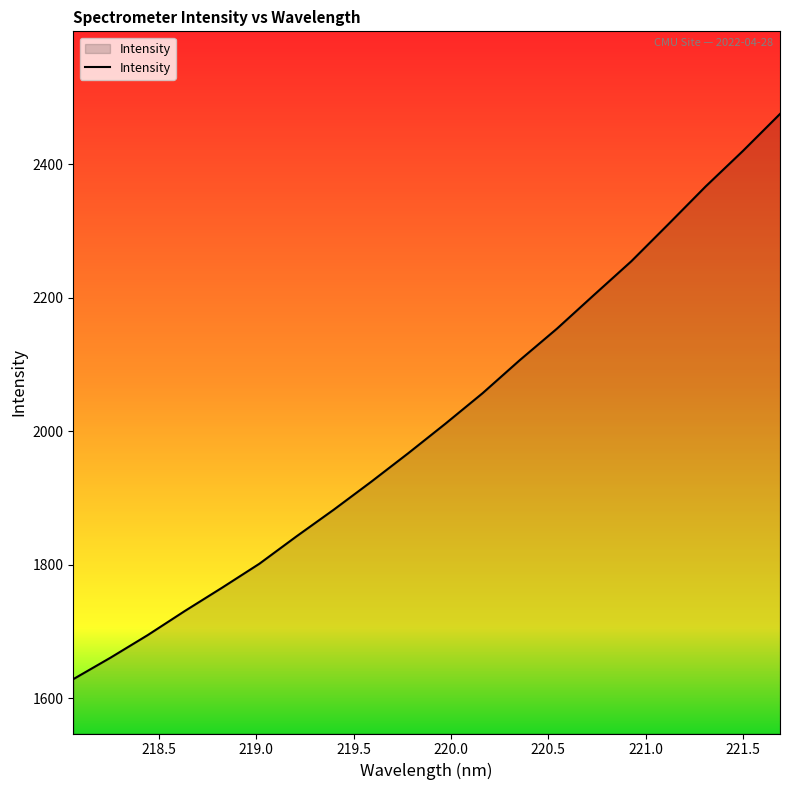

What is the maximum value shown in the chart?

2475.3